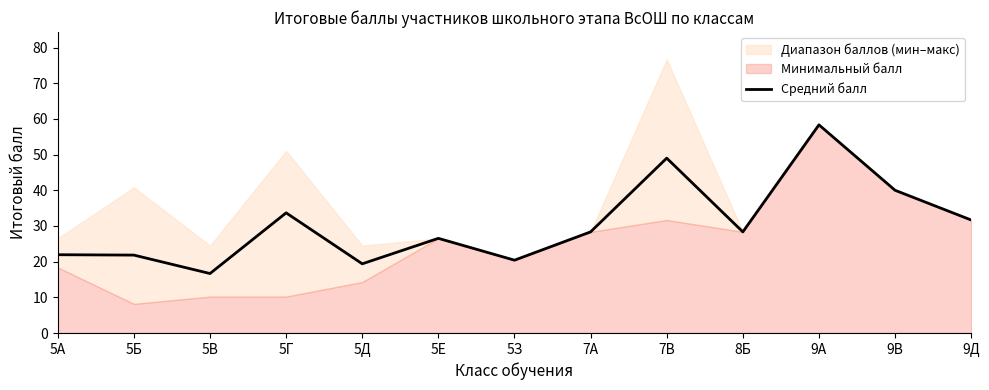

How many categories are shown in the chart?

13